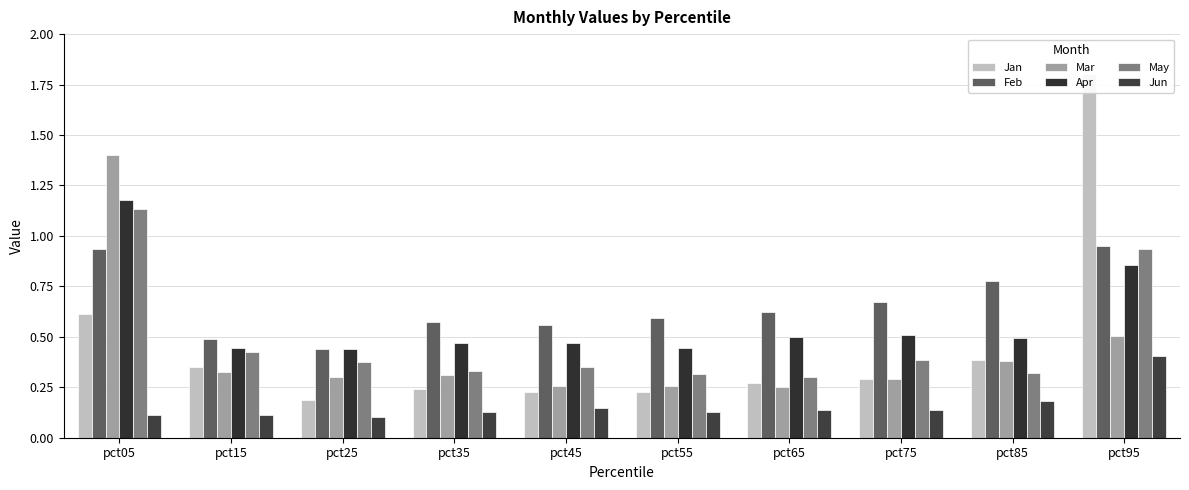

What are all the series names shown in the legend?

Jan, Feb, Mar, Apr, May, Jun